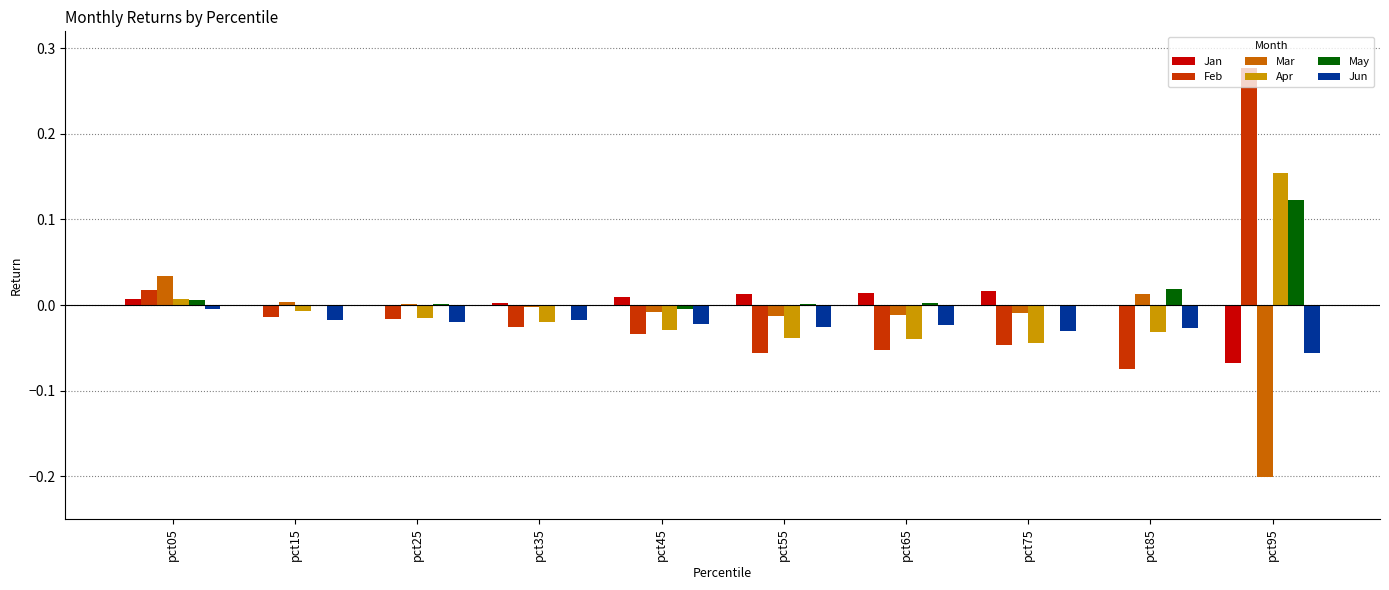

What are all the series names shown in the legend?

Jan, Feb, Mar, Apr, May, Jun